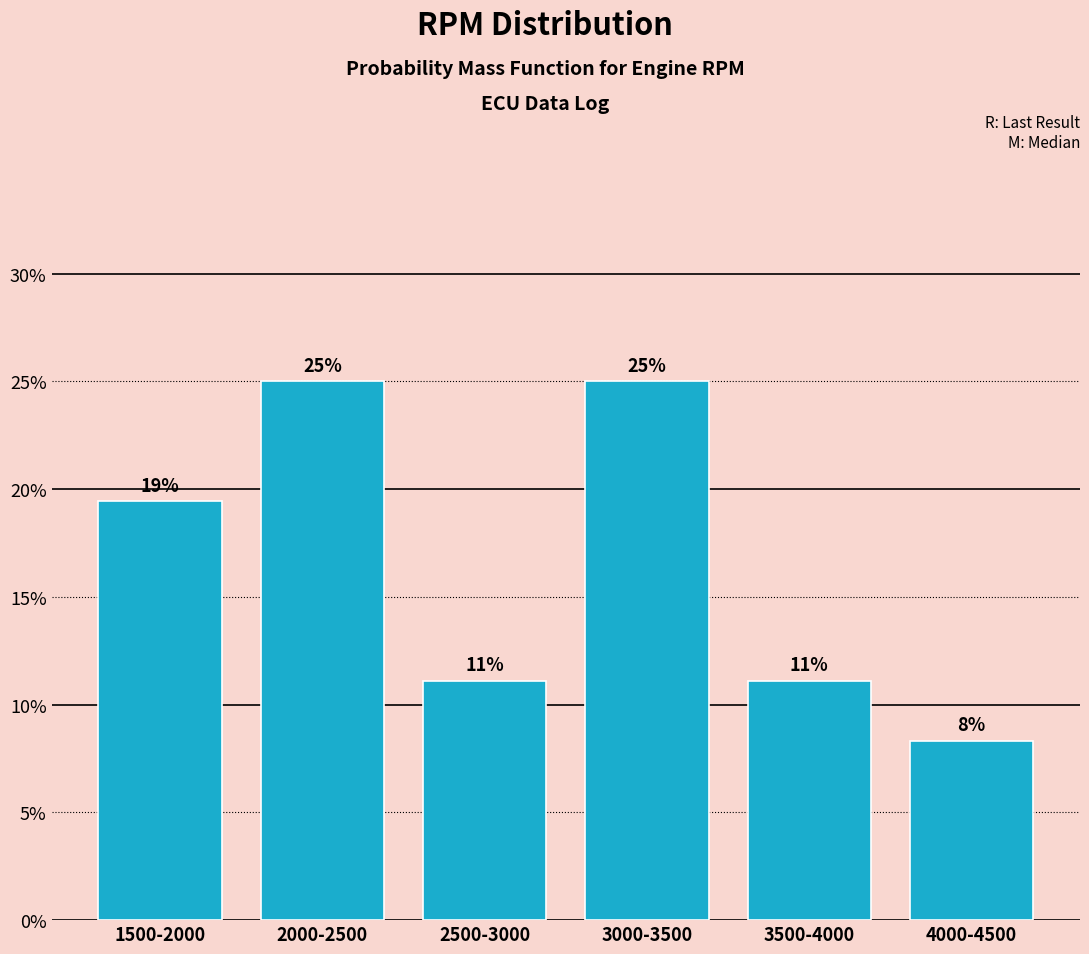

How many bars are there in total?

6